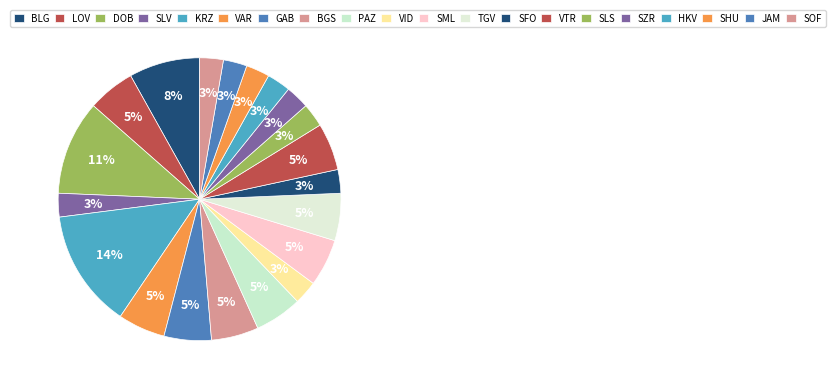

How many slices are in this pie chart?

20